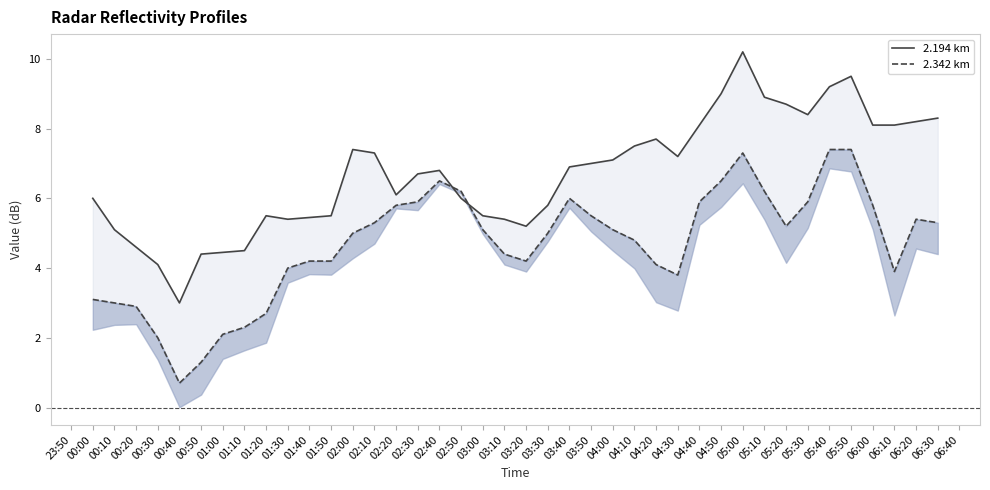

True or false: 2.194 km has more than 1 interior local peaks.

True